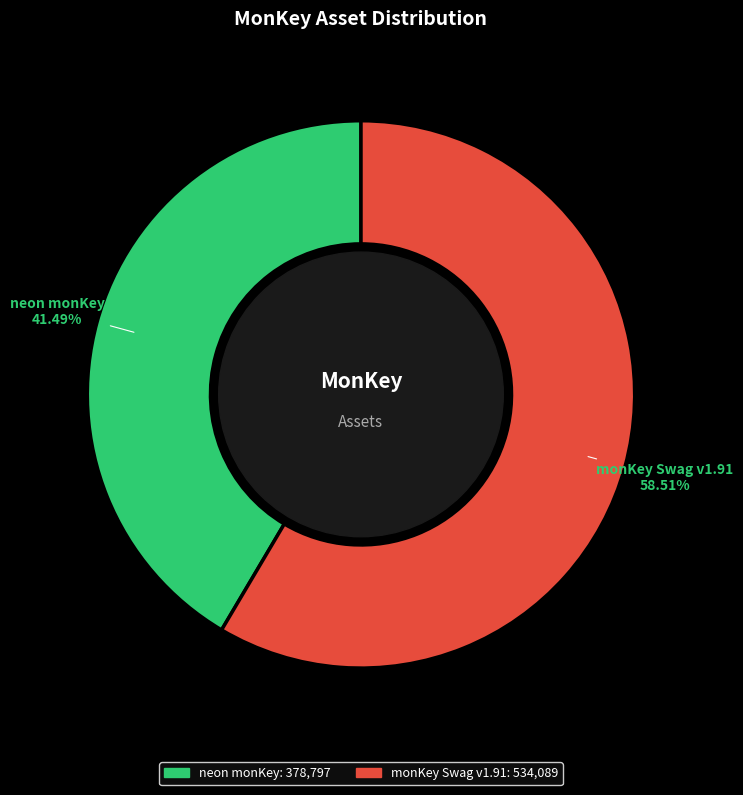

To the nearest percent, what is the difference between the largest and smallest slice percentages?

17%